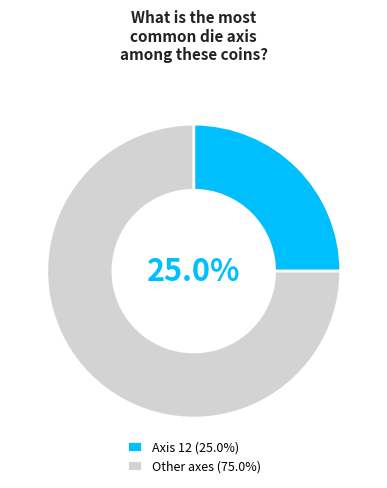

How many slices are in this pie chart?

2